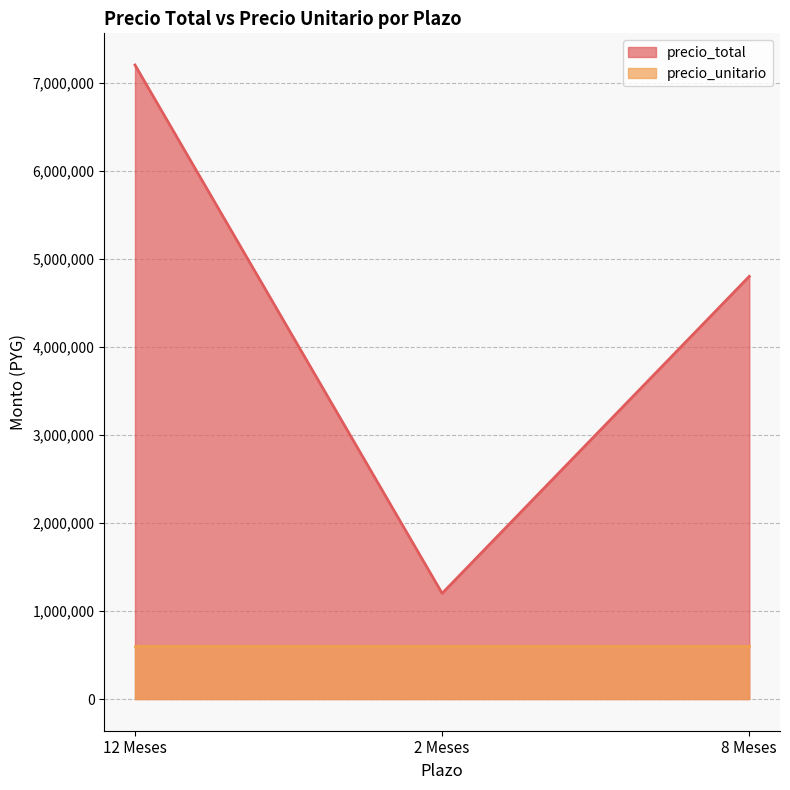

What is the label of the 1st point from the left?

12 Meses